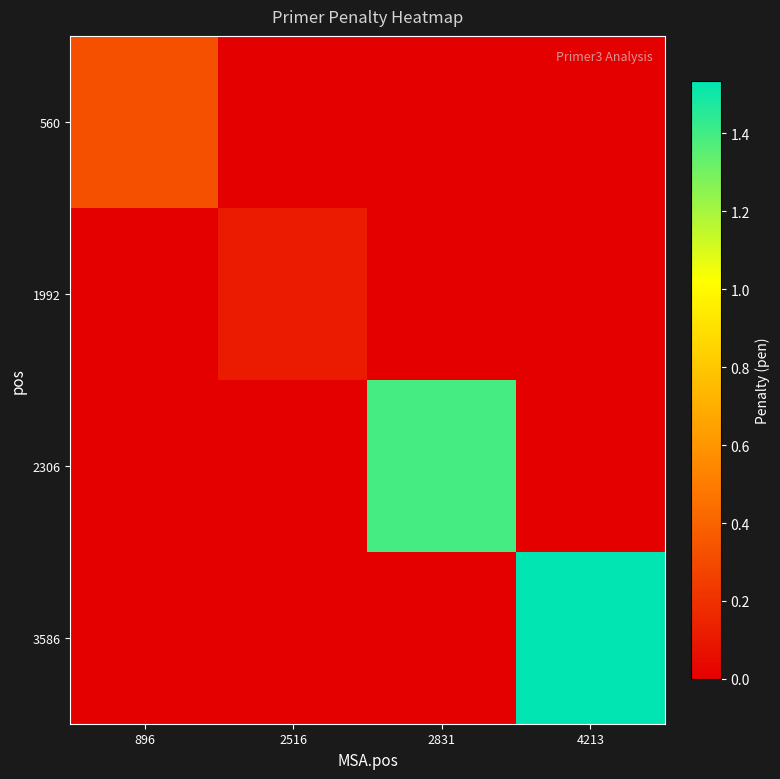

Which series changed the most between 2831 and 4213?

3586